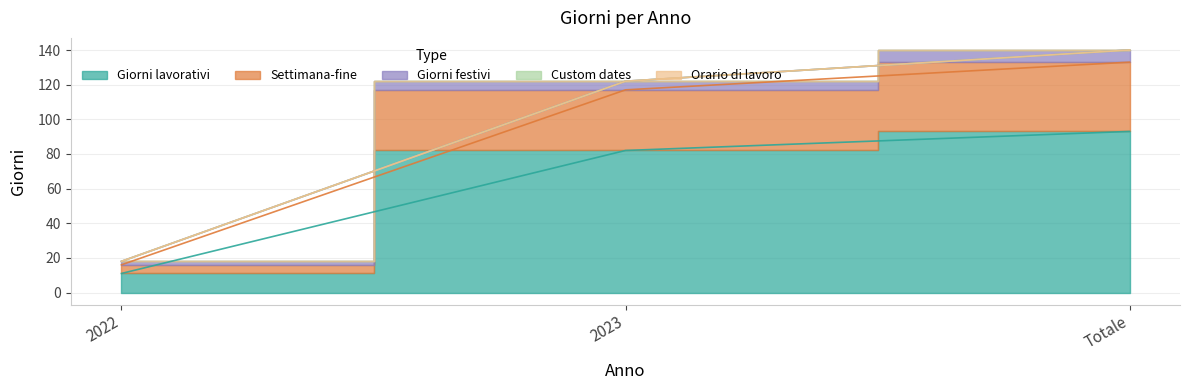

At which label does Giorni lavorativi first exceed 82?

Totale